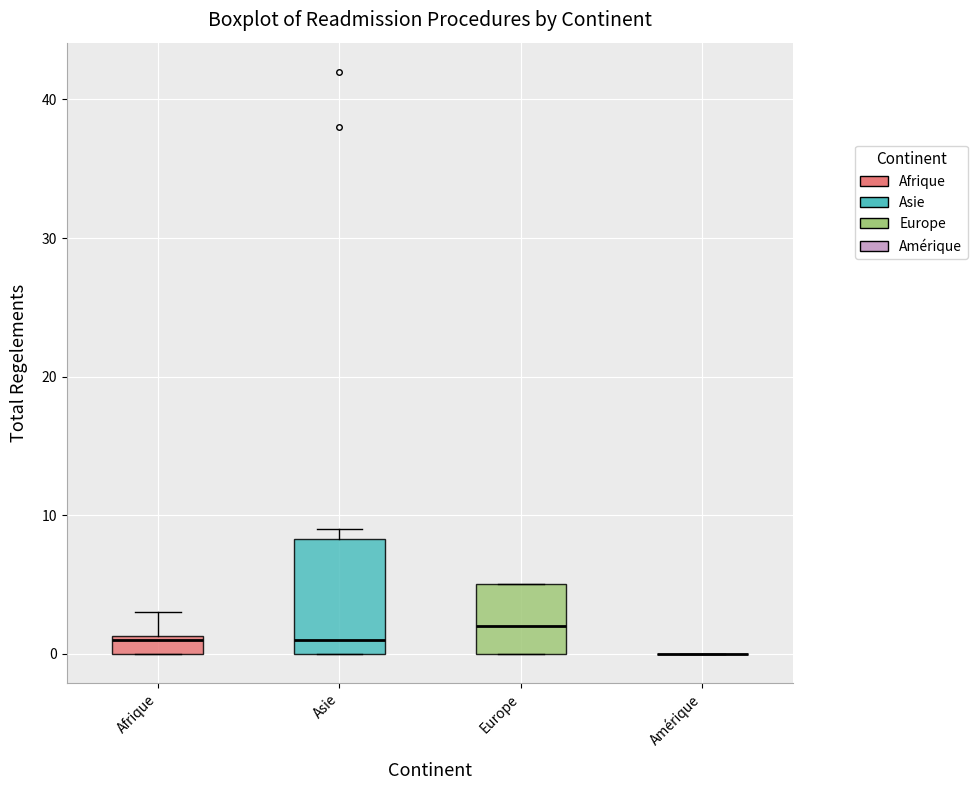

Where is the upper edge of the box for Europe on the y-axis? The values are not printed on the chart, so give them approximately, as read against the axis.

5